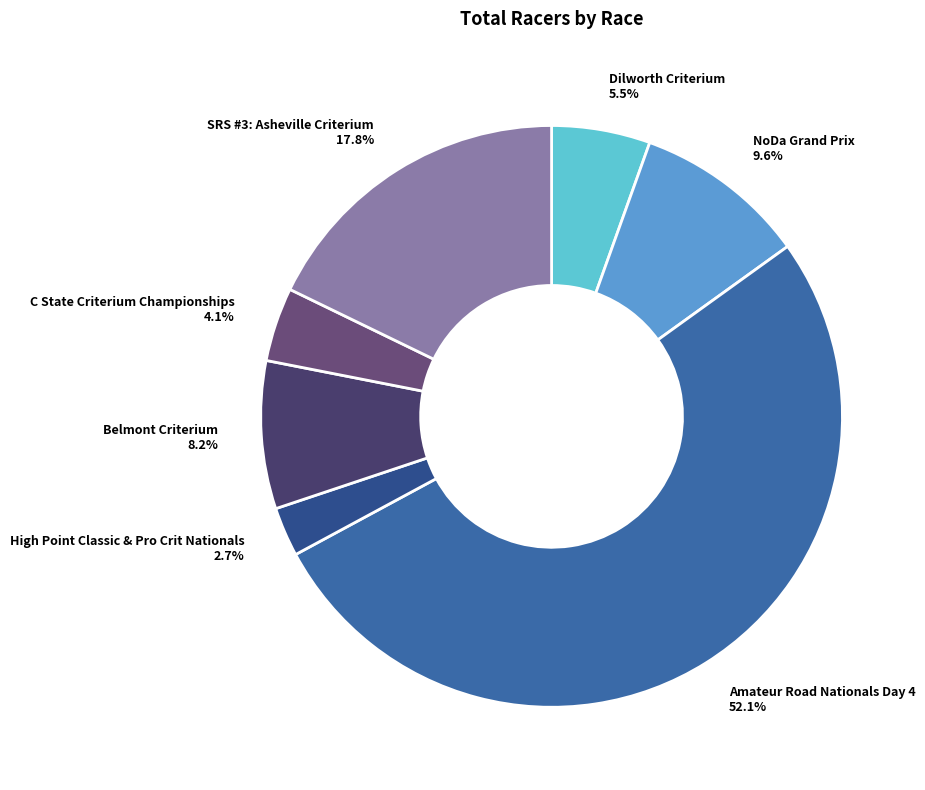

Rank the categories by value from highest to lowest.

Amateur Road Nationals Day 4, SRS #3: Asheville Criterium, NoDa Grand Prix, Belmont Criterium, Dilworth Criterium, C State Criterium Championships, High Point Classic & Pro Crit Nationals